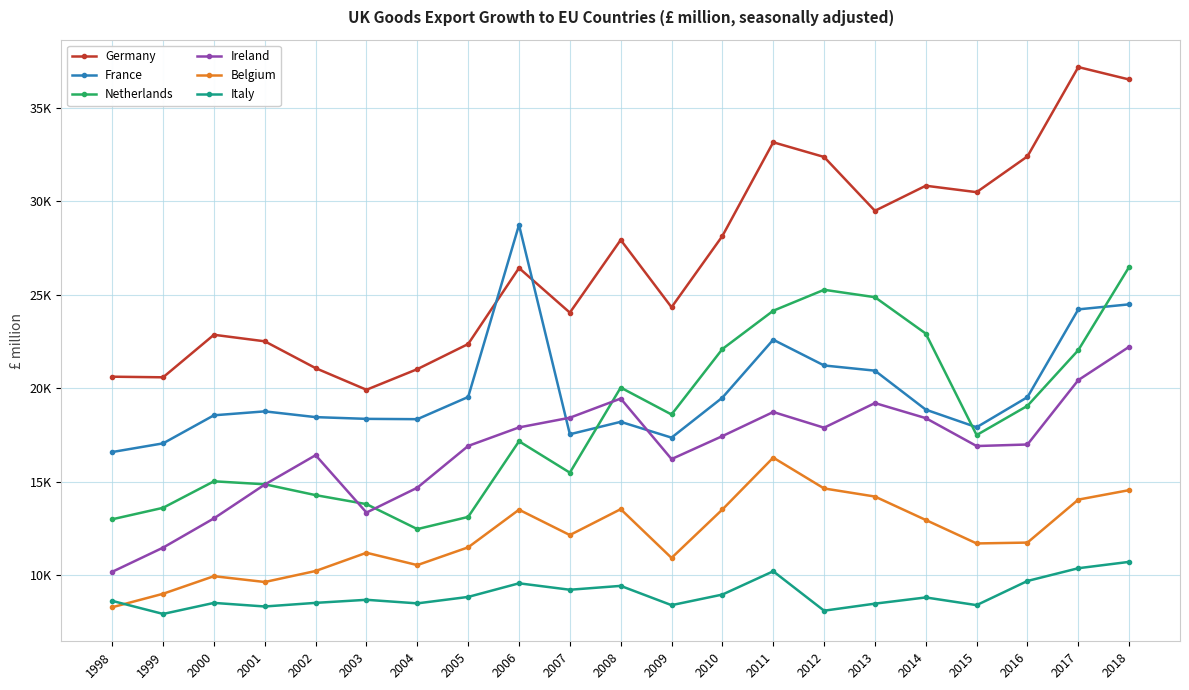

What value does the Netherlands series have at 2015, to the nearest 100?

17500